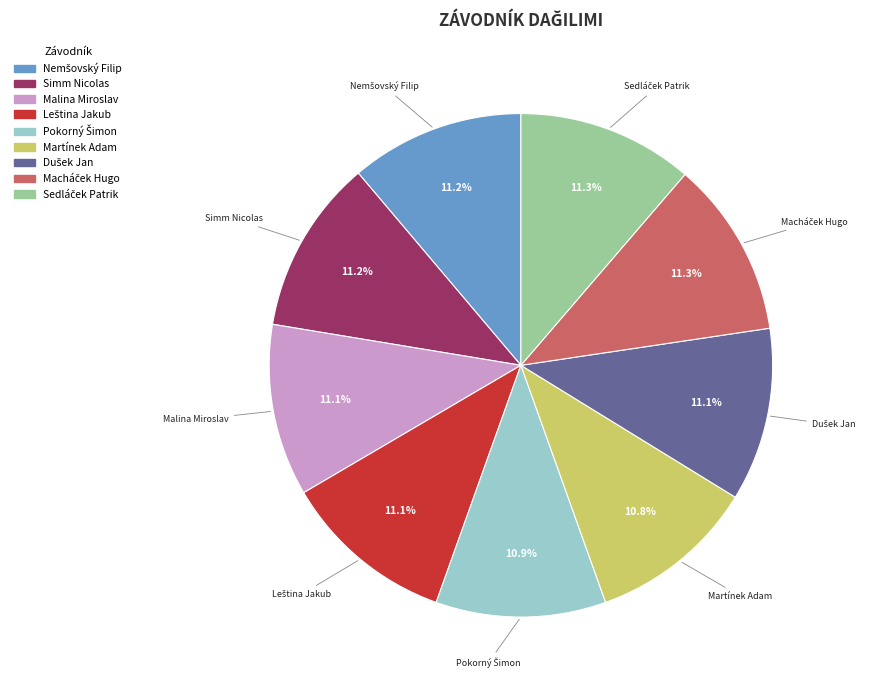

To the nearest percent, what is the average slice percentage?

11%